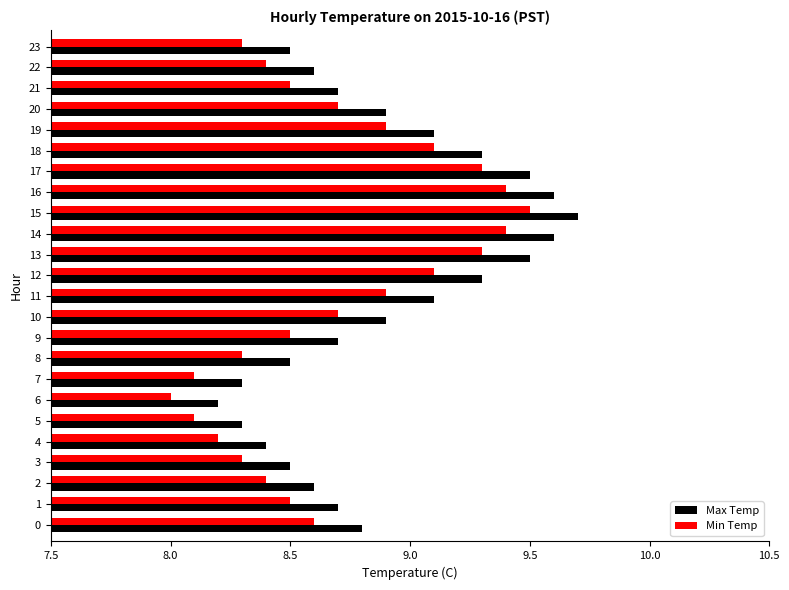

At which label does Min Temp reach its peak?

15